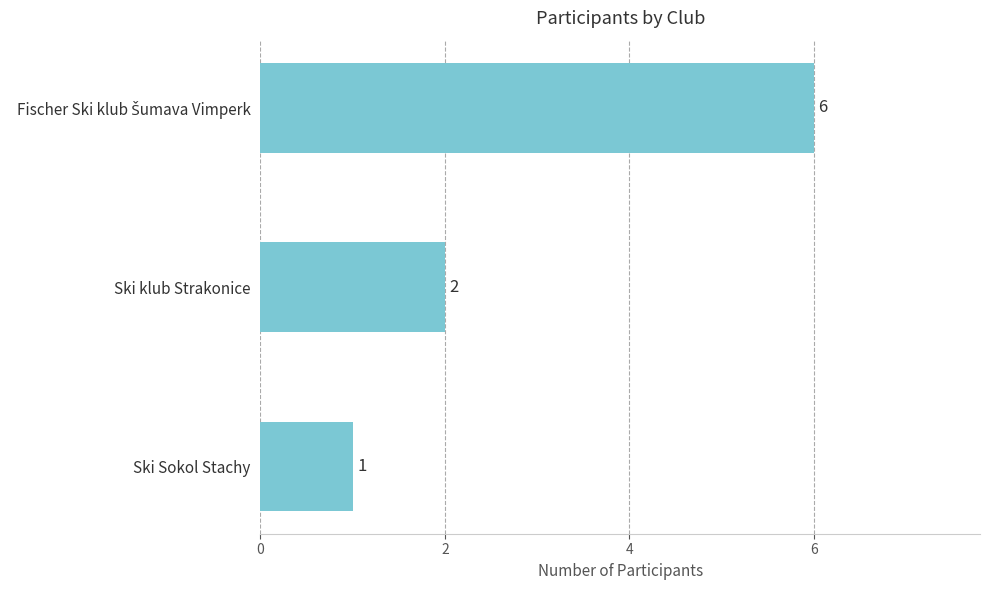

What is the minimum value shown in the chart?

1